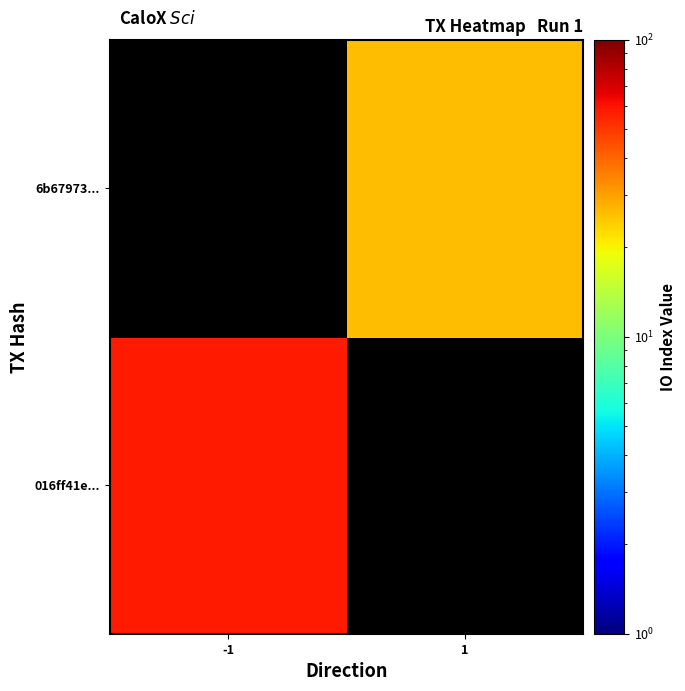

At which category is the sum across all series the highest?

-1